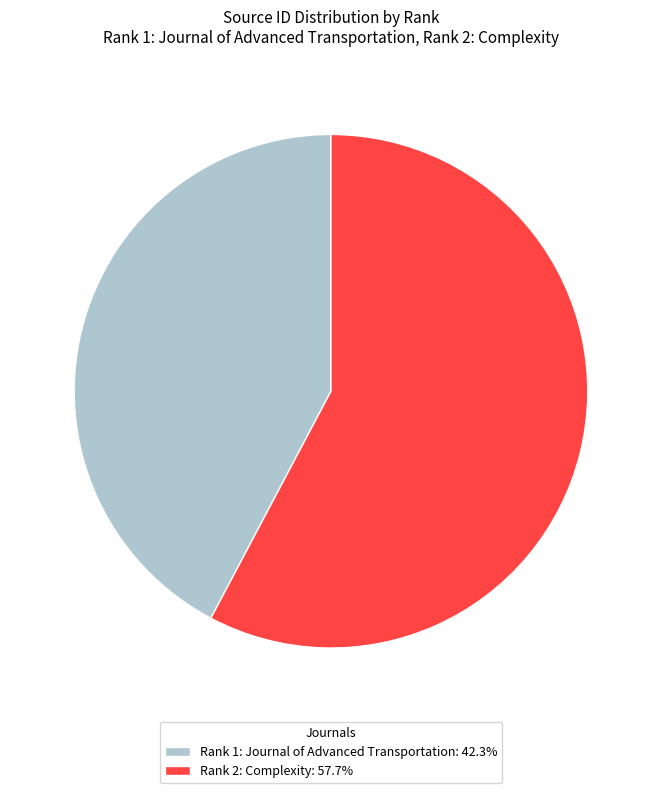

Do Rank 1: Journal of Advanced Transportation: 42.3% and Rank 2: Complexity: 57.7% together represent more than half of the pie?

Yes